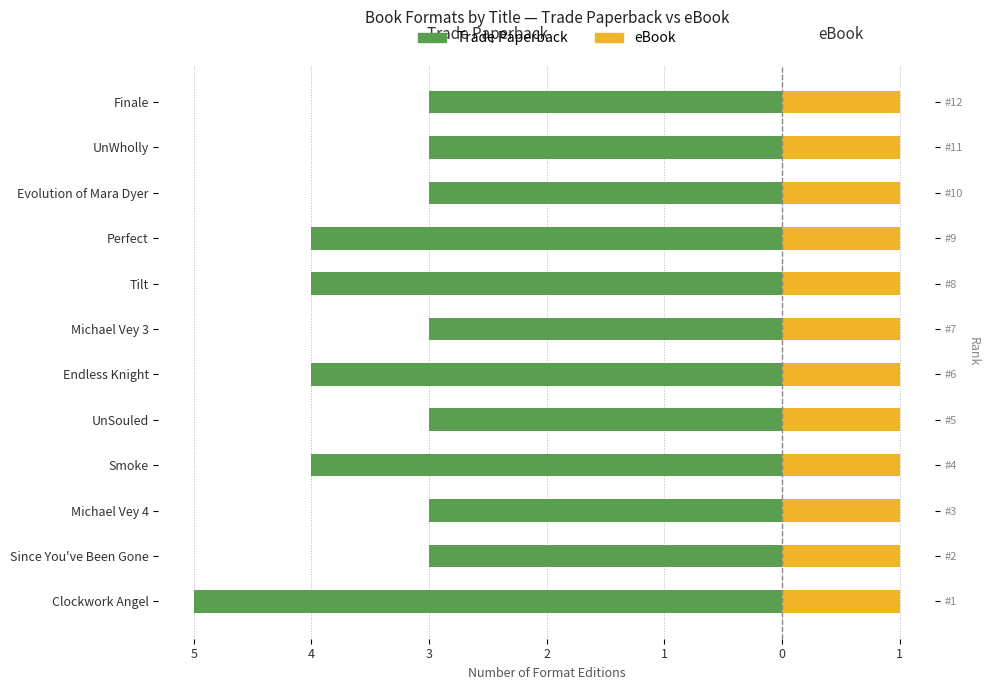

Is it true that eBook equals 0.1 at 7?

False